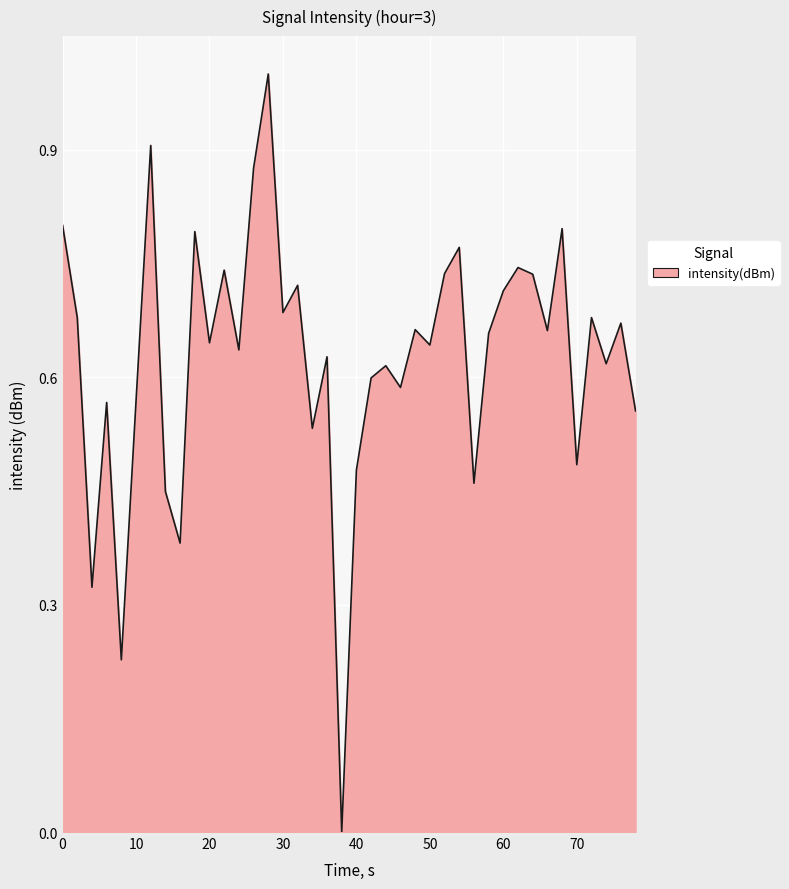

What is the sum of all values?

25.0